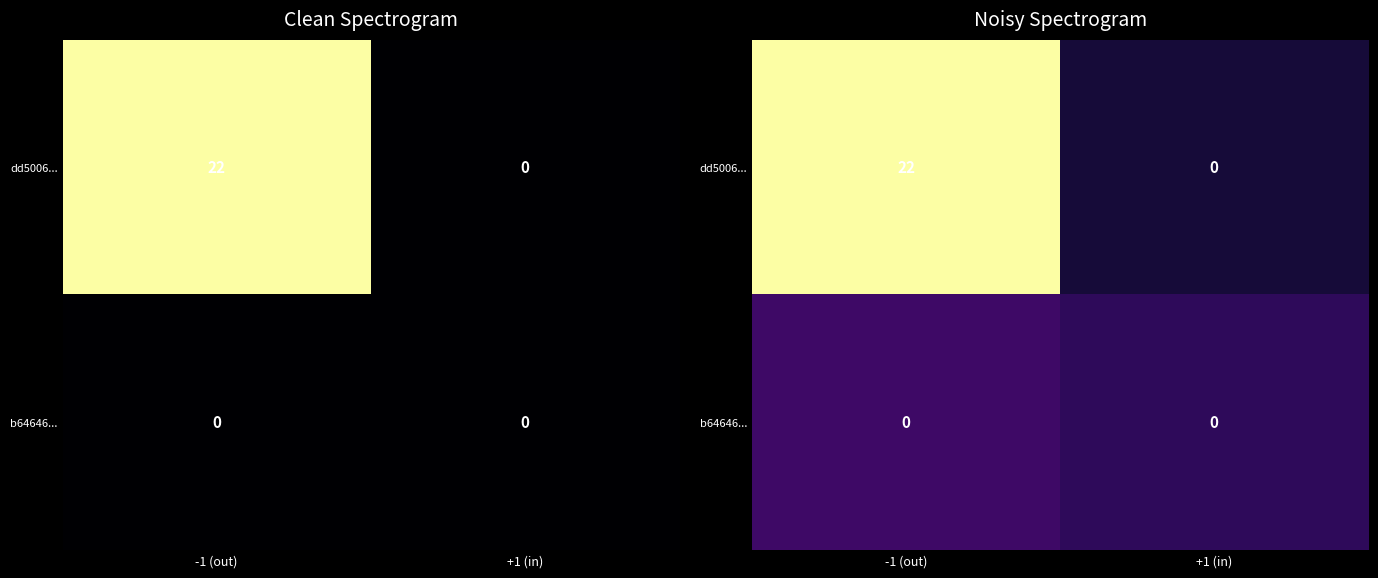

Between +1 (in) and -1 (out), which is larger?

-1 (out)